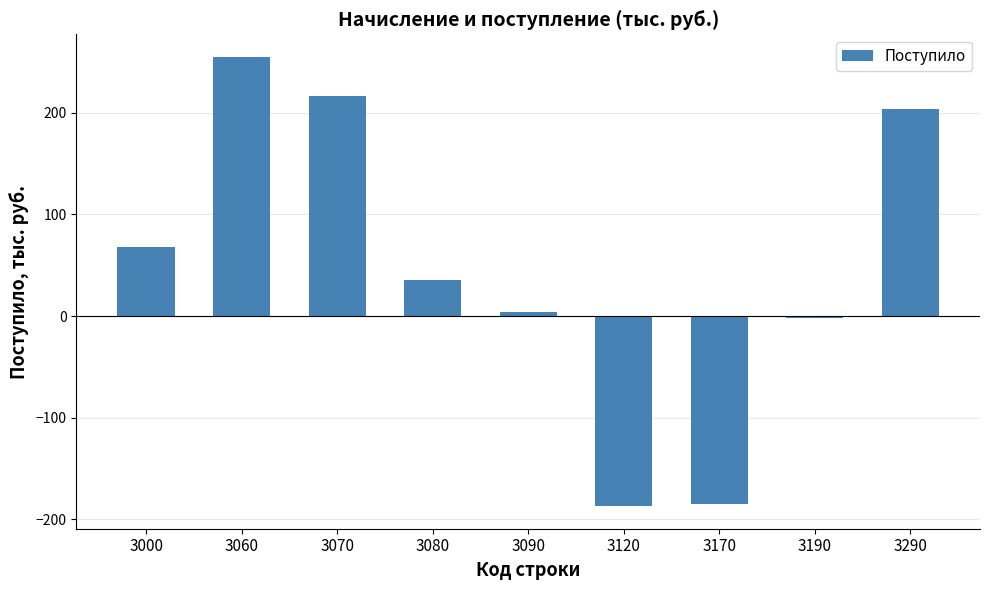

What is the difference between the second highest and minimum values?

403